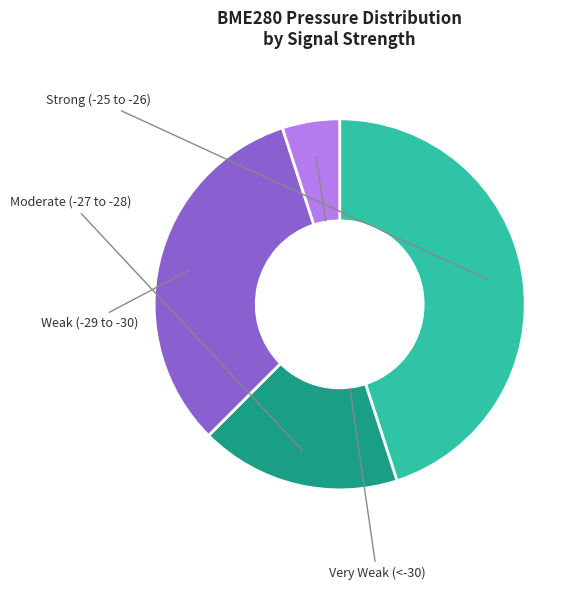

Is there a majority slice in this chart?

No